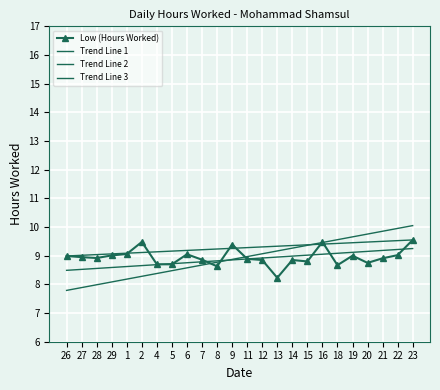

Is it true that the value at 28 is 12.8?

False